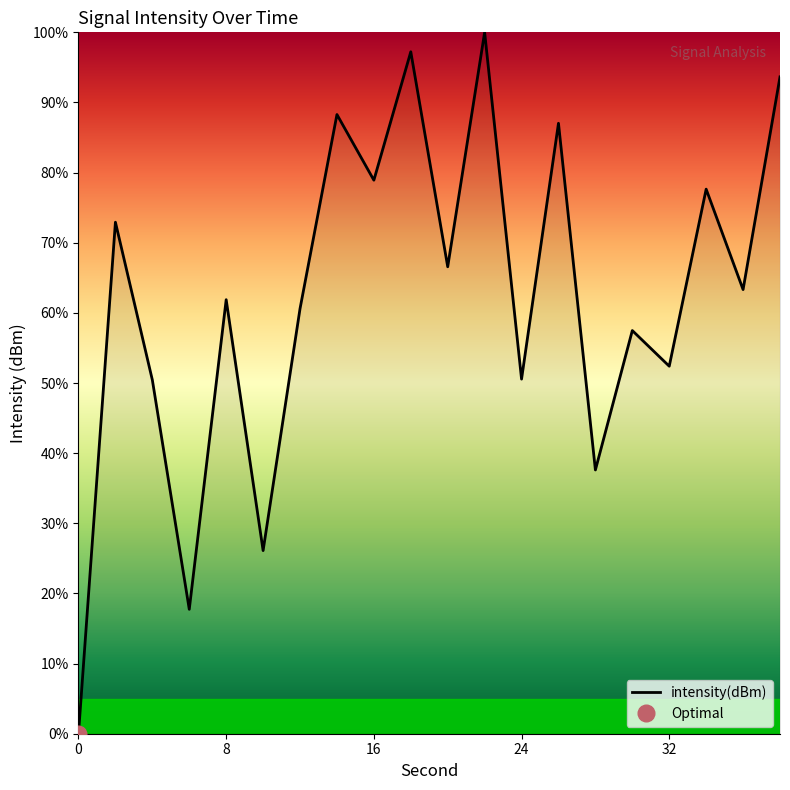

At which label is the value closest to 50?

4